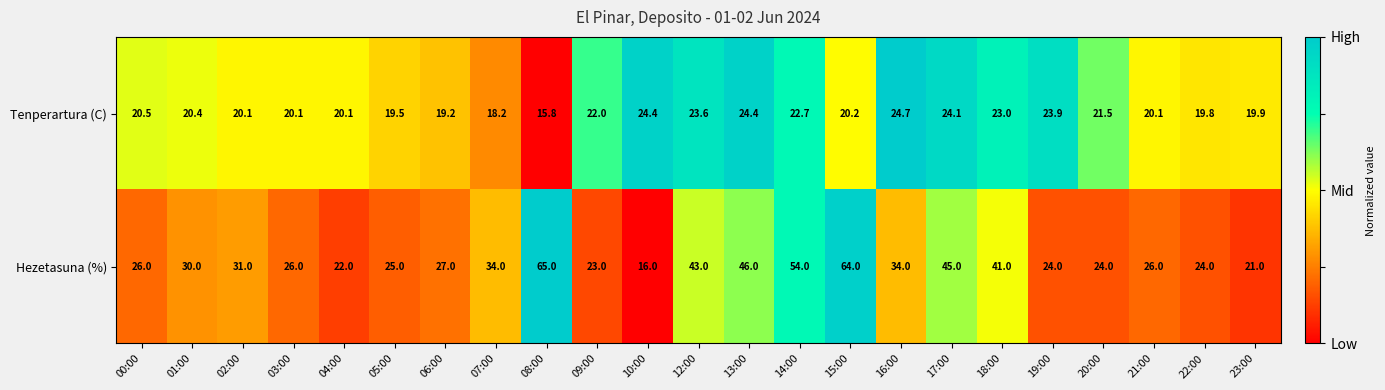

What is the total value across all series at 09:00?

45.0